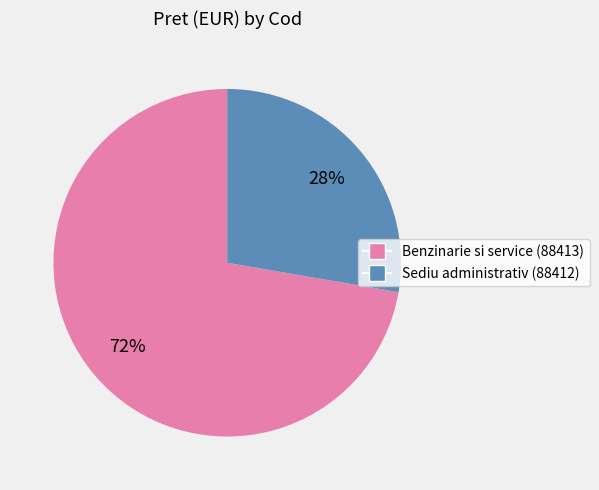

Between Benzinarie si service (88413) and Sediu administrativ (88412), which is larger?

Benzinarie si service (88413)